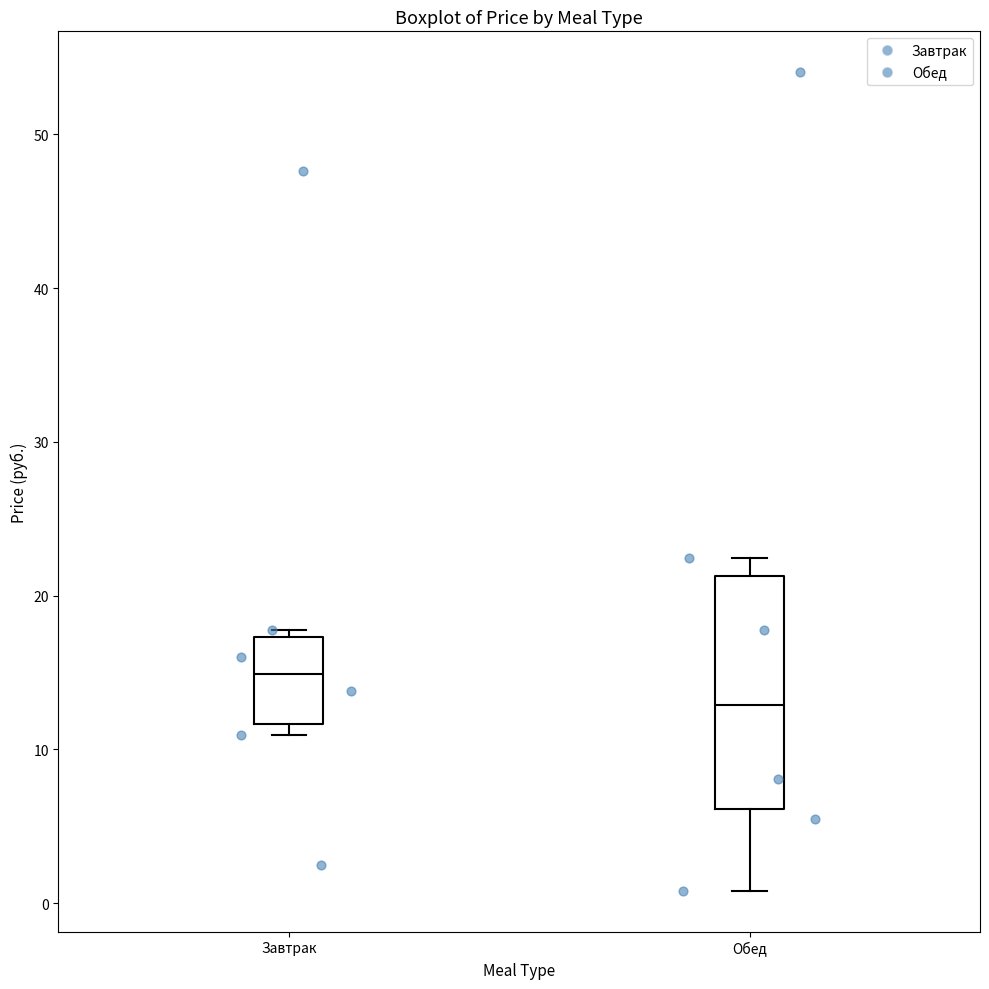

Where does the lower whisker of the box for Обед end on the y-axis? The values are not printed on the chart, so give them approximately, as read against the axis.

1